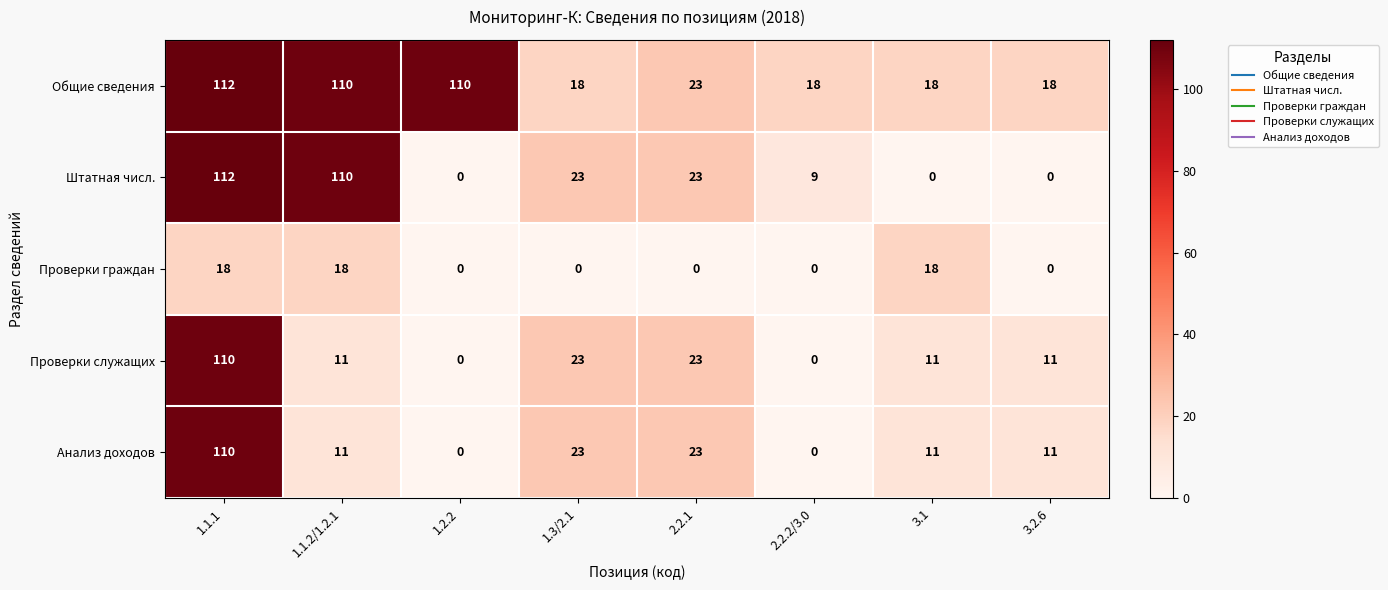

What is the highest value of the Анализ доходов series?

110